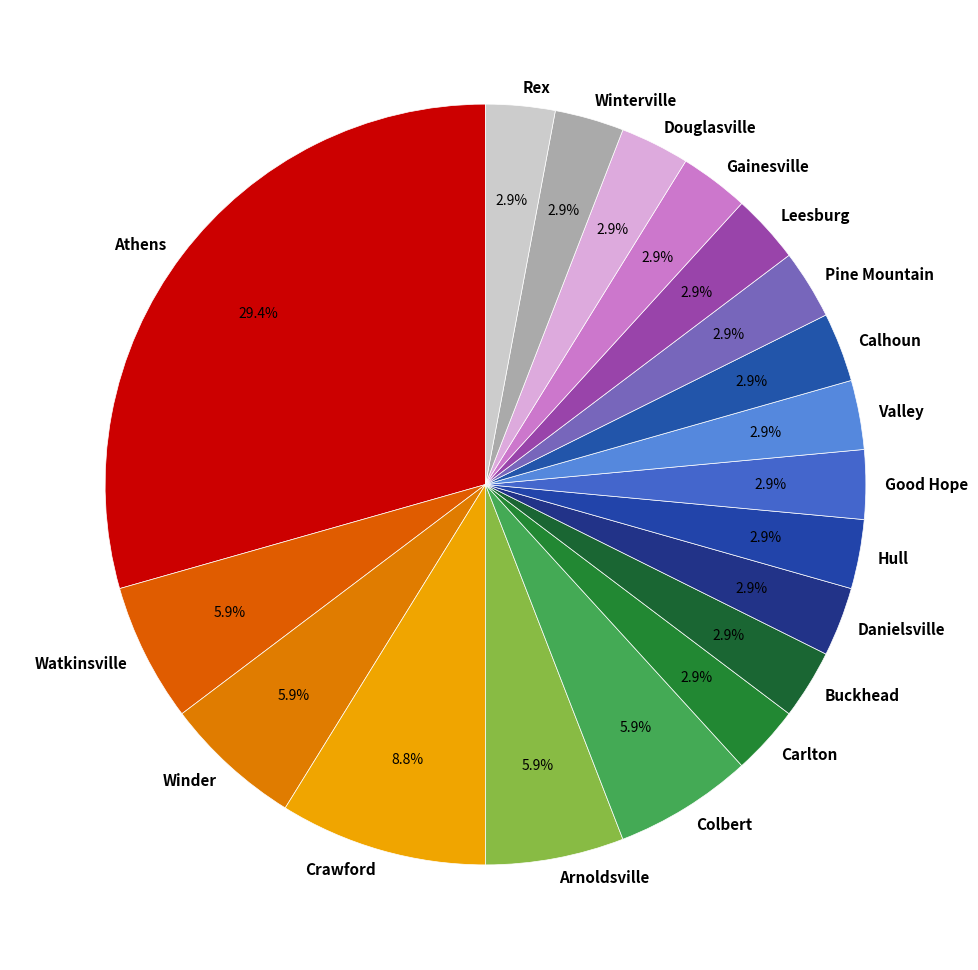

Approximately how many times larger is the value at Leesburg compared to Gainesville?

1.0